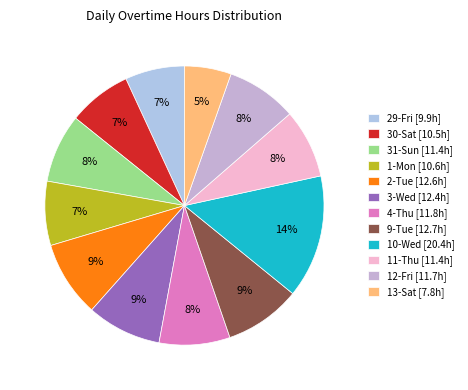

Combined, what portion of the pie is 30-Sat and 3-Wed?

16.0%